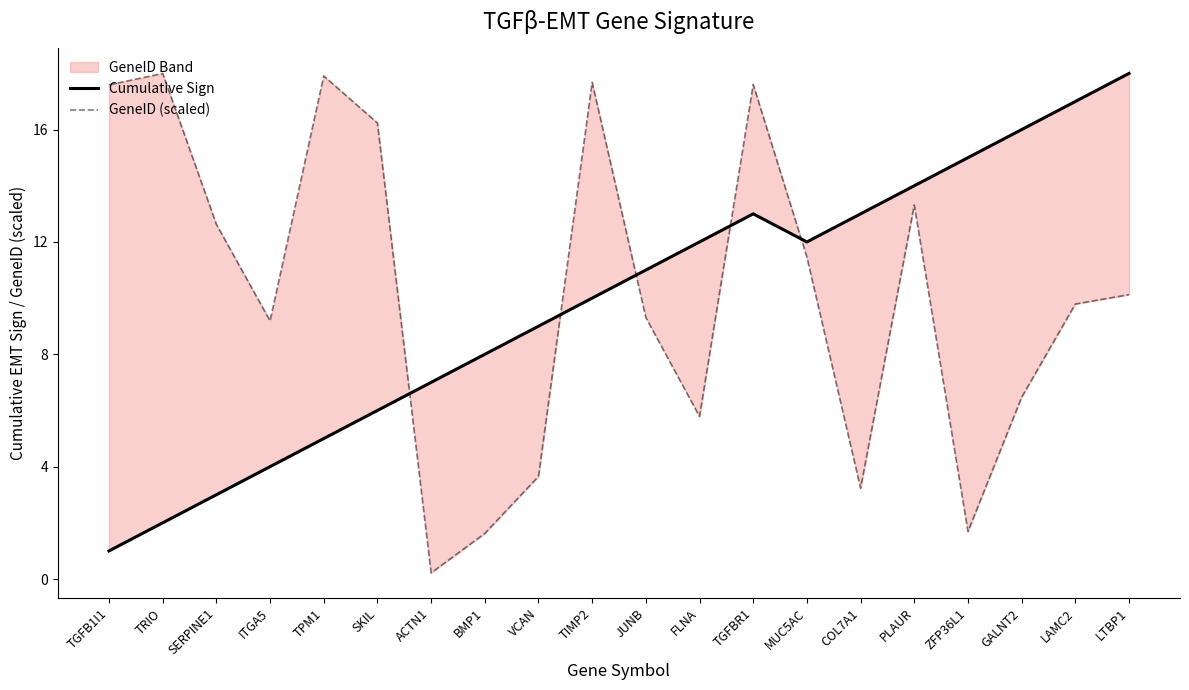

The Cumulative Sign series shows 4.1 at COL7A1. True or false?

False